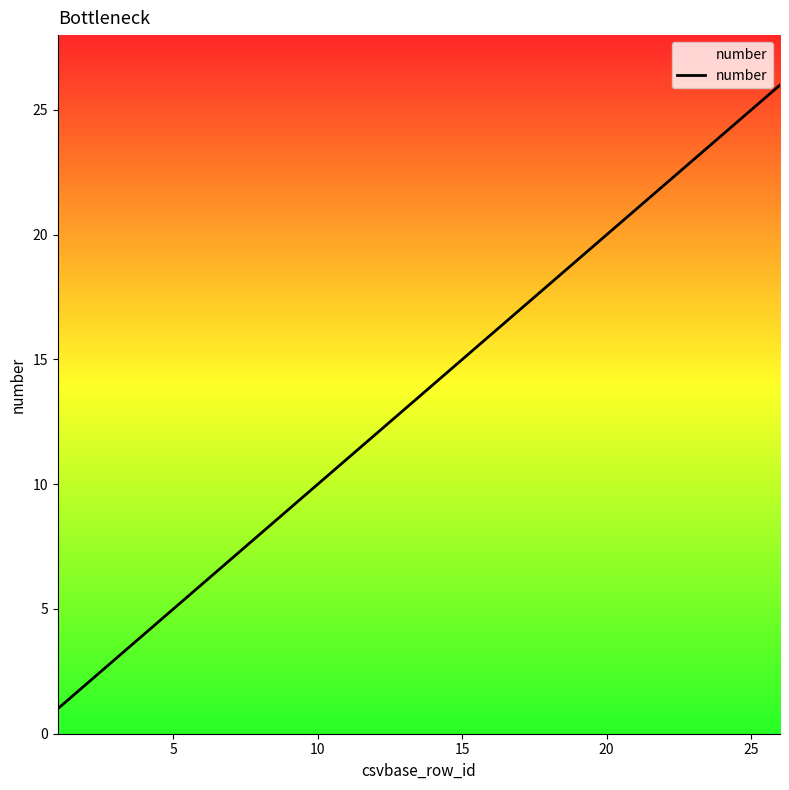

What is the greatest value displayed?

26